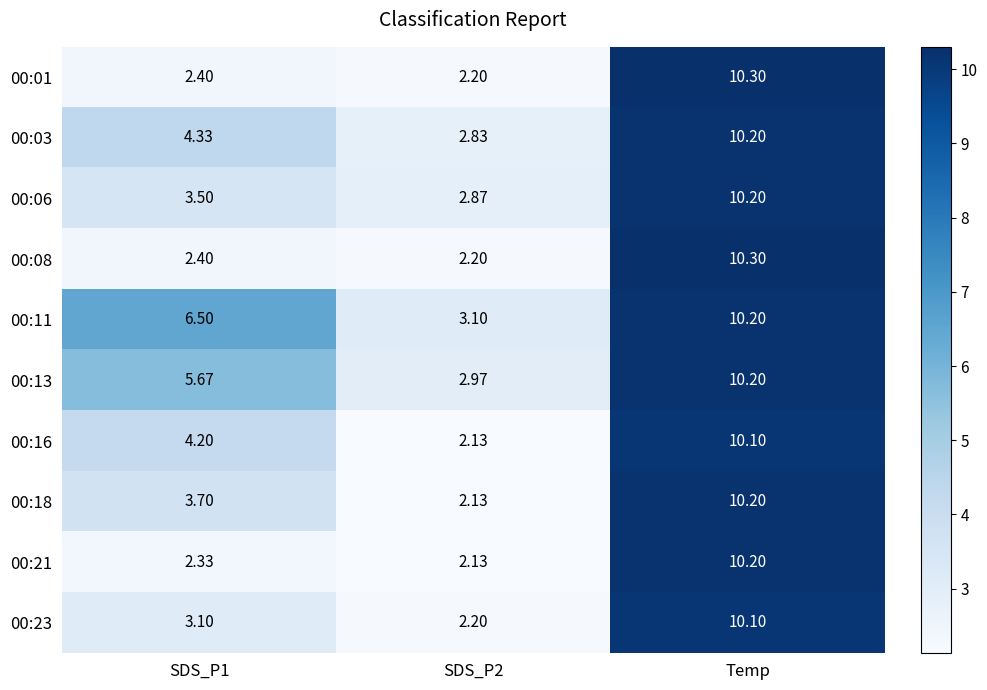

At which category is the sum across all series the highest?

Temp